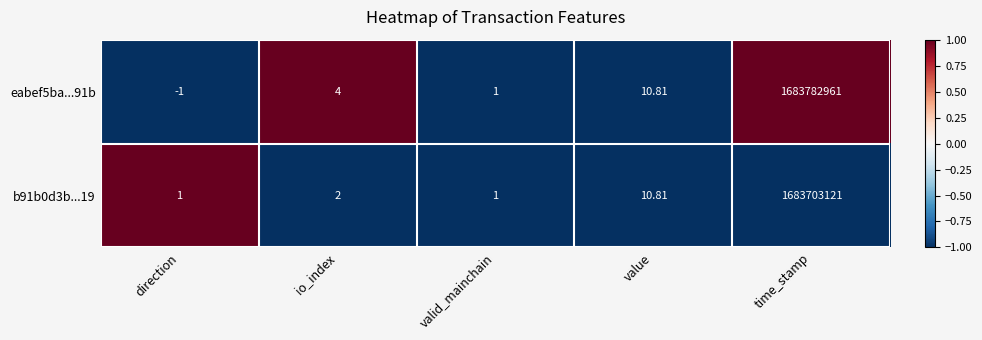

At which label does eabef5ba...91b reach its minimum?

direction